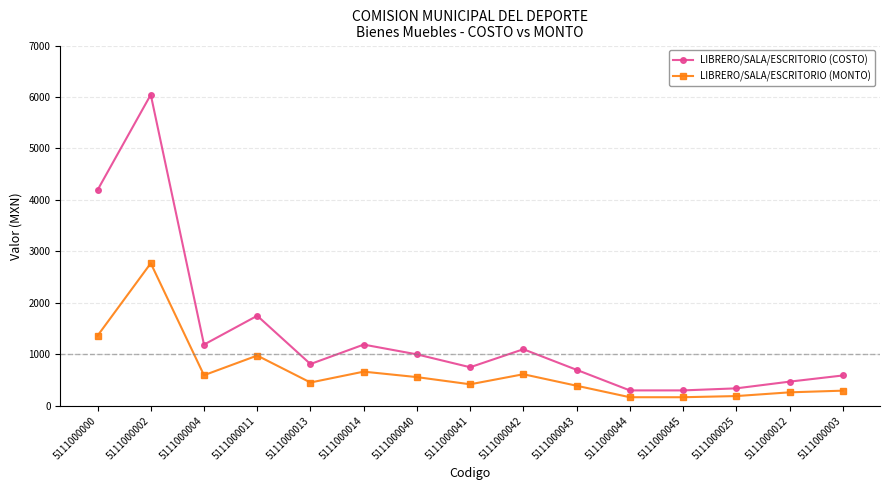

The LIBRERO/SALA/ESCRITORIO (MONTO) series shows 2770.6 at 5111000002. True or false?

True